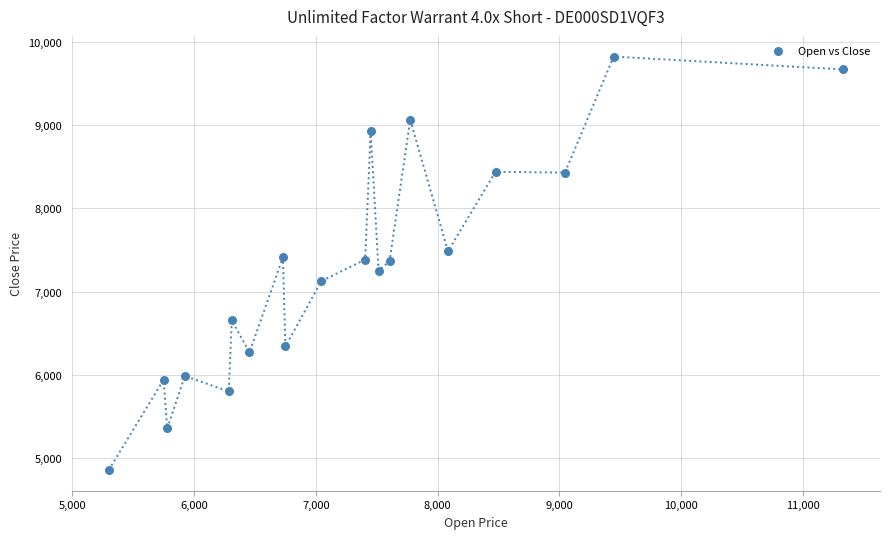

What is the range of Y values (max minus min)?

4970